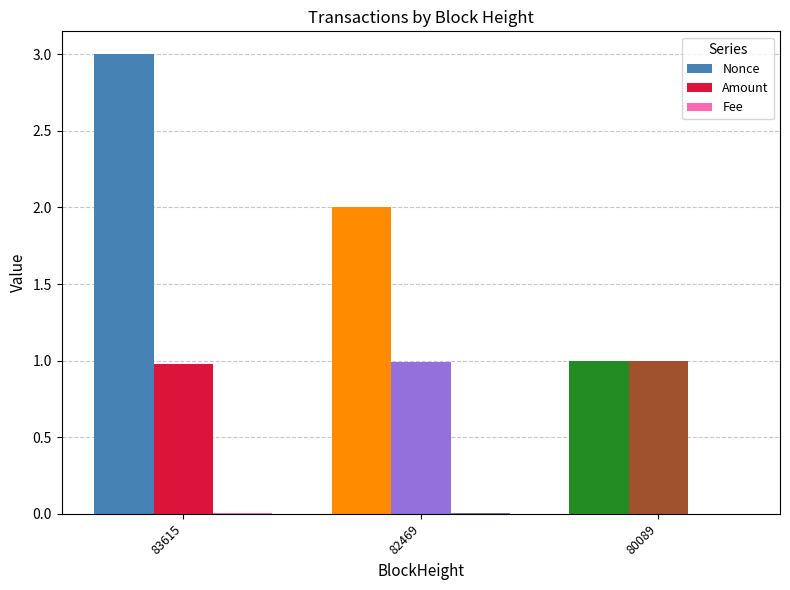

Reading left to right, transcribe all the data shown in this chart.

Nonce: 83615=3.0	82469=2.0	80089=1.0
Amount: 83615=1.0	82469=1.0	80089=1.0
Fee: 83615=0.0	82469=0.0	80089=0.0